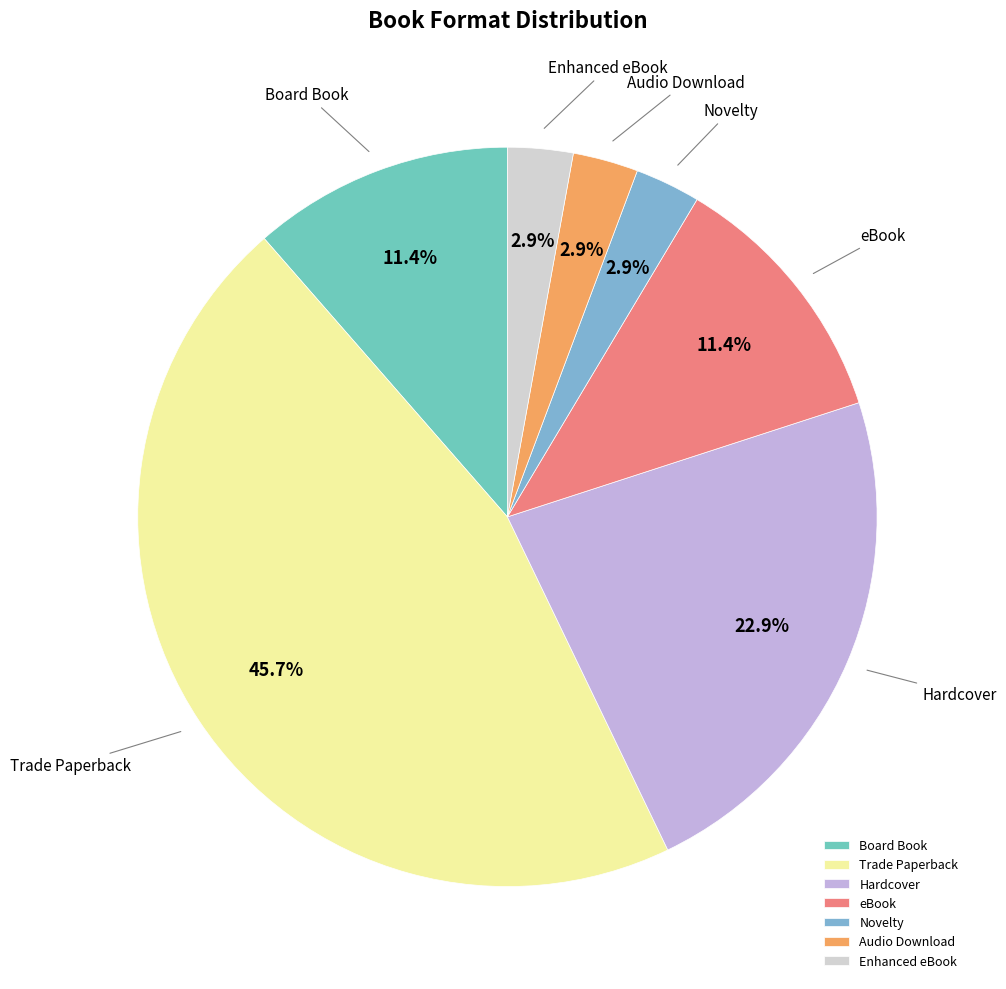

To the nearest percent, what percentage of the pie is Trade Paperback?

46%